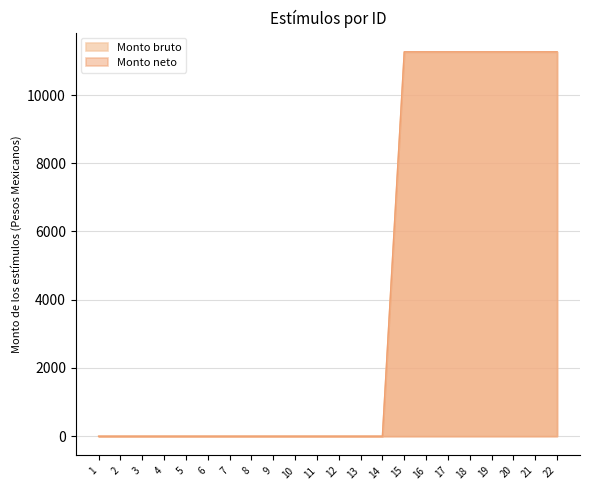

Reading left to right, extract all data points from this chart.

Monto bruto: 1=0	2=0	3=0	4=0	5=0	6=0	7=0	8=0	9=0	10=0	11=0	12=0	13=0	14=0	15=11265	16=11265	17=11265	18=11265	19=11265	20=11265	21=11265	22=11265
Monto neto: 1=0	2=0	3=0	4=0	5=0	6=0	7=0	8=0	9=0	10=0	11=0	12=0	13=0	14=0	15=11265	16=11265	17=11265	18=11265	19=11265	20=11265	21=11265	22=11265